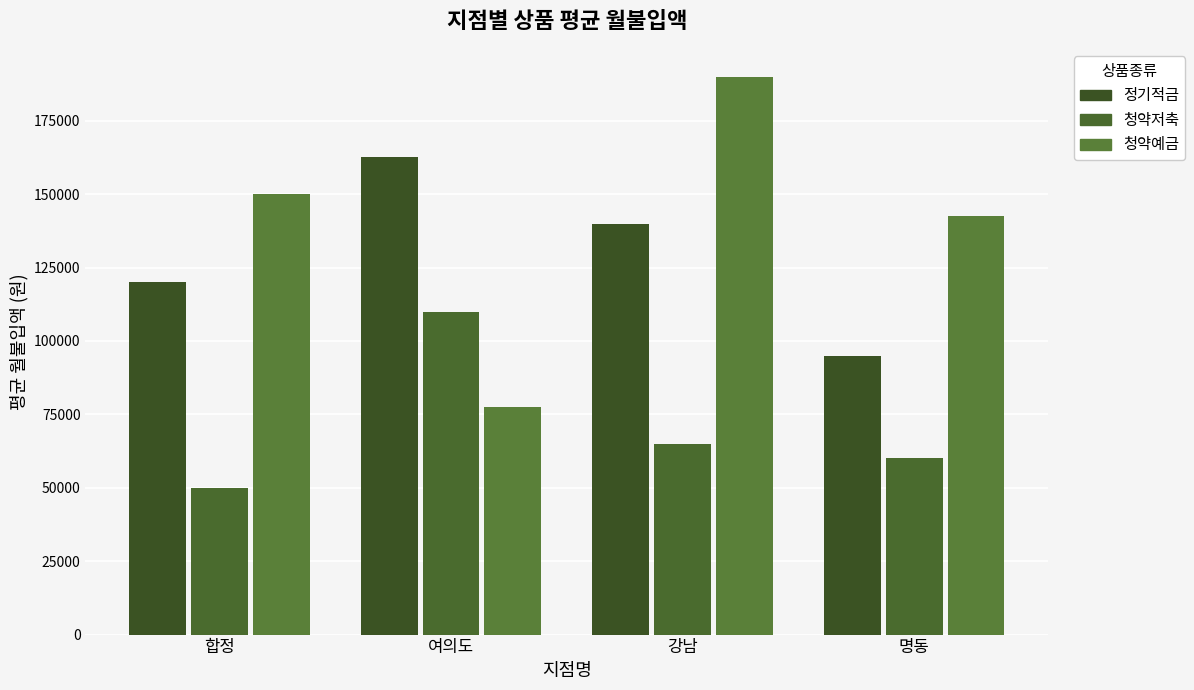

What are all the series names shown in the legend?

정기적금, 청약저축, 청약예금